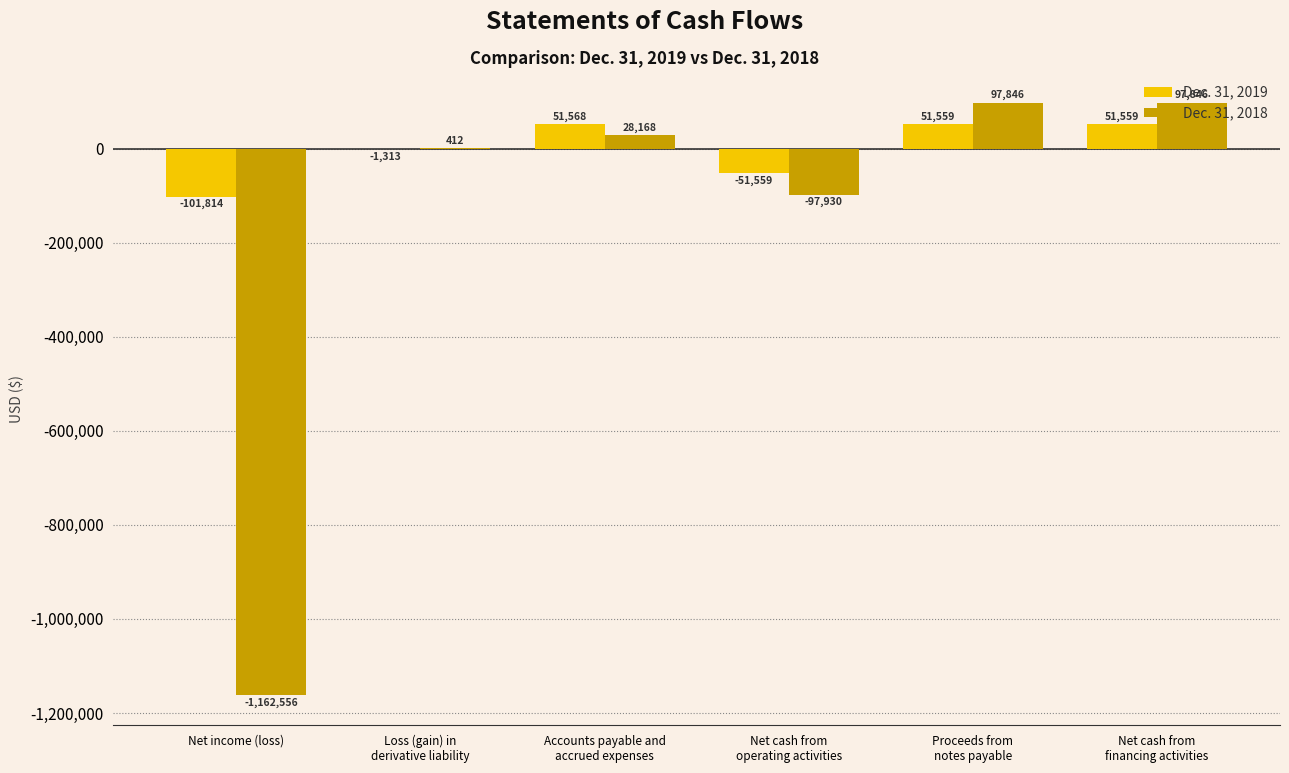

What is the spread (max minus min) of values at Net income (loss)?

1060742